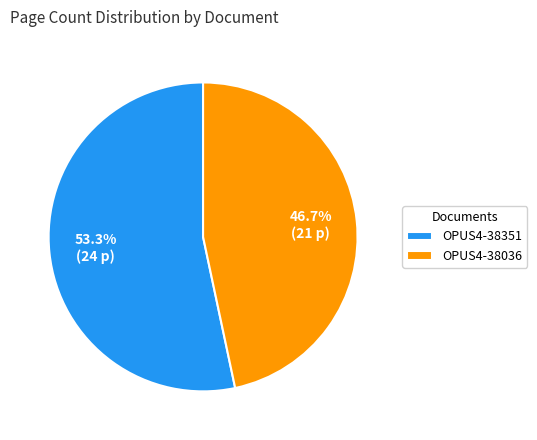

Approximately how many times larger is the value at OPUS4-38036 compared to OPUS4-38351?

0.9